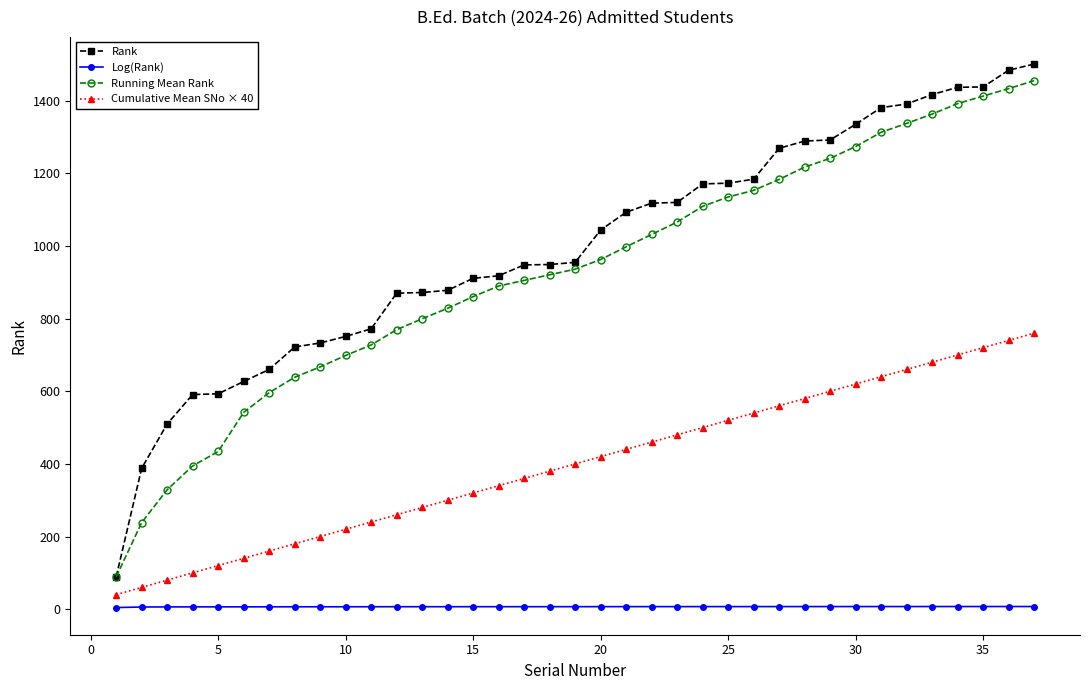

True or false: Cumulative Mean SNo × 40 and Rank intersect in this chart.

False